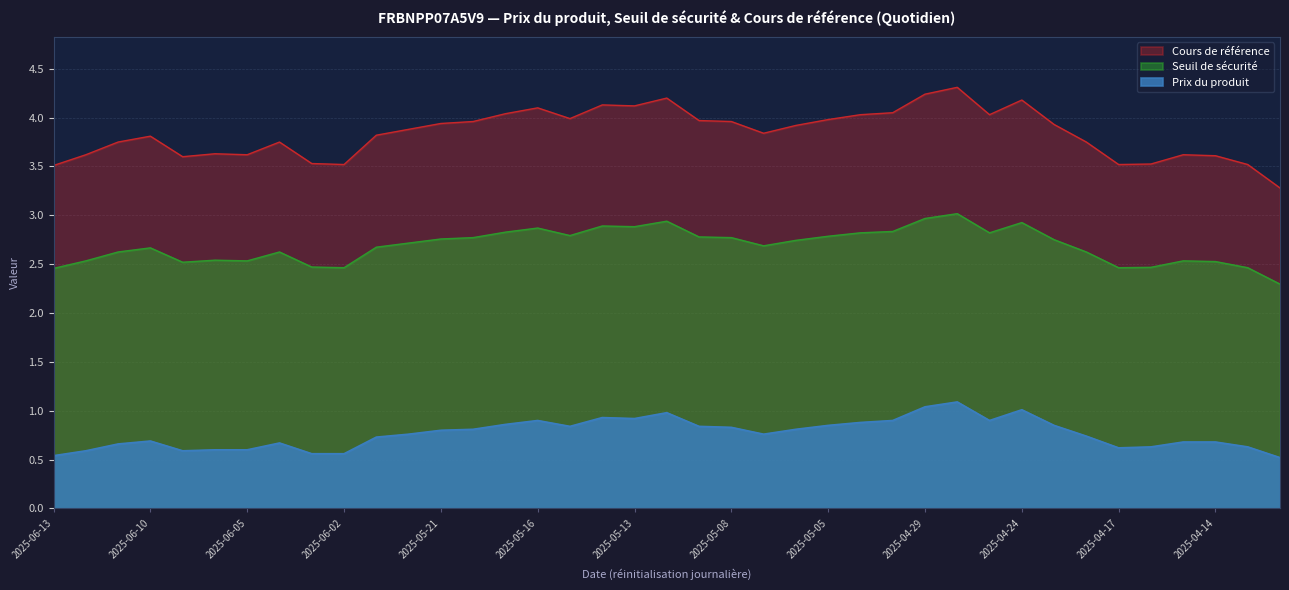

Rank the categories by Prix du produit value from lowest to highest.

2025-04-10, 2025-06-13, 2025-06-03, 2025-06-02, 2025-06-12, 2025-06-09, 2025-06-06, 2025-06-05, 2025-04-17, 2025-04-16, 2025-04-11, 2025-06-11, 2025-06-04, 2025-04-15, 2025-04-14, 2025-06-10, 2025-05-23, 2025-04-22, 2025-05-22, 2025-05-07, 2025-05-21, 2025-05-20, 2025-05-06, 2025-05-08, 2025-05-15, 2025-05-09, 2025-05-05, 2025-04-23, 2025-05-19, 2025-05-02, 2025-05-16, 2025-04-30, 2025-04-25, 2025-05-13, 2025-05-14, 2025-05-12, 2025-04-24, 2025-04-29, 2025-04-28